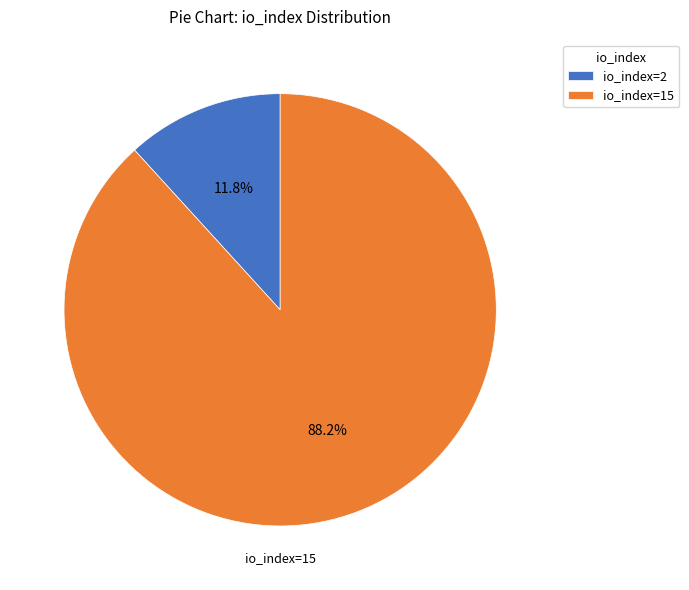

What is the largest slice in the pie chart?

io_index=15